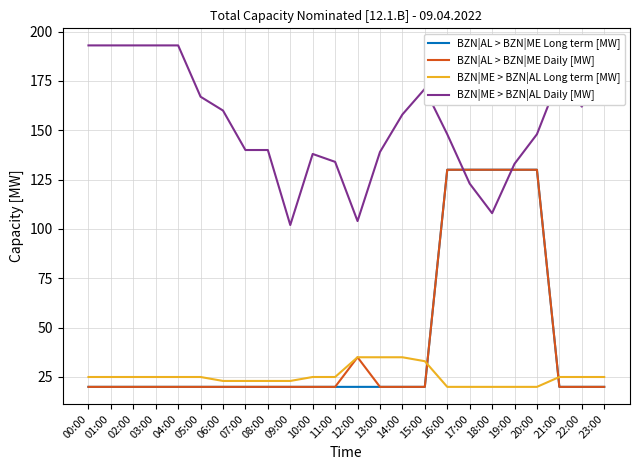

Count the BZN|AL > BZN|ME Daily [MW] values in the range 20 to 35.

19